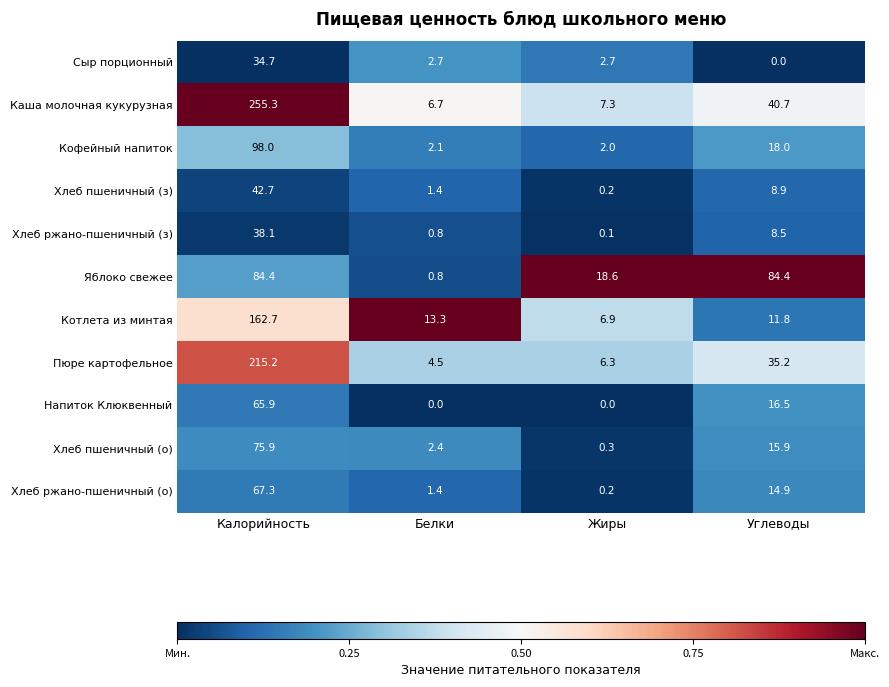

At how many categories does at least one series exceed 0?

4